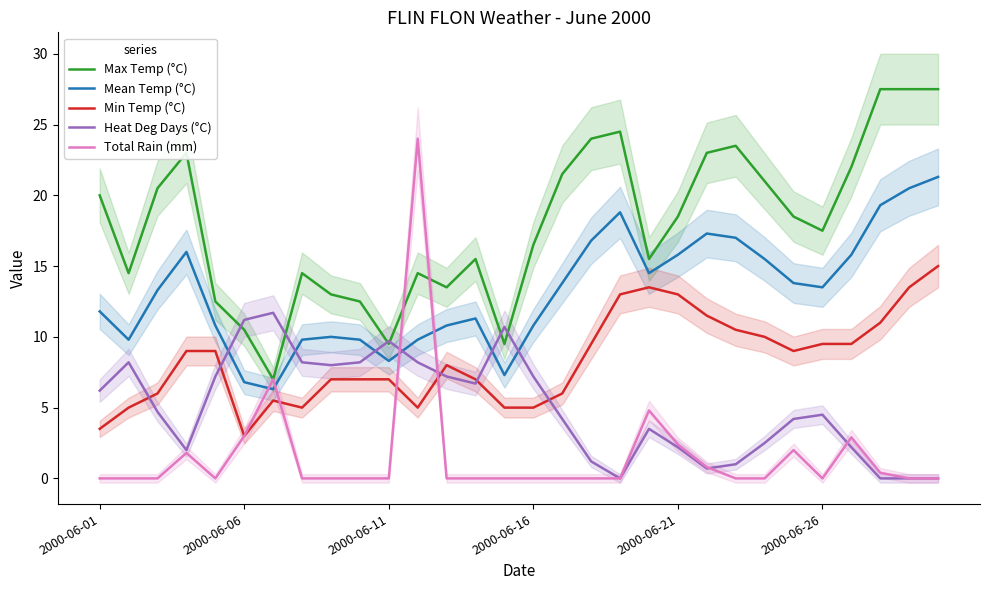

What is the sum of all Mean Temp (°C) values?

396.4